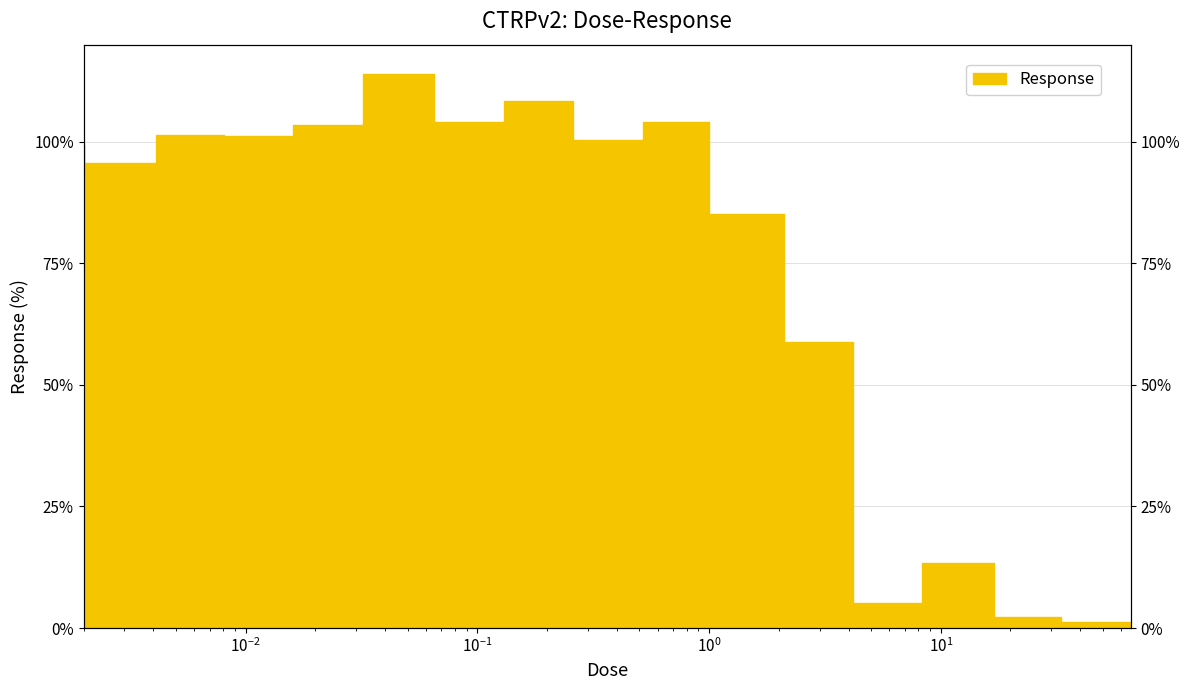

What is the difference between the maximum and second lowest values?

111.8